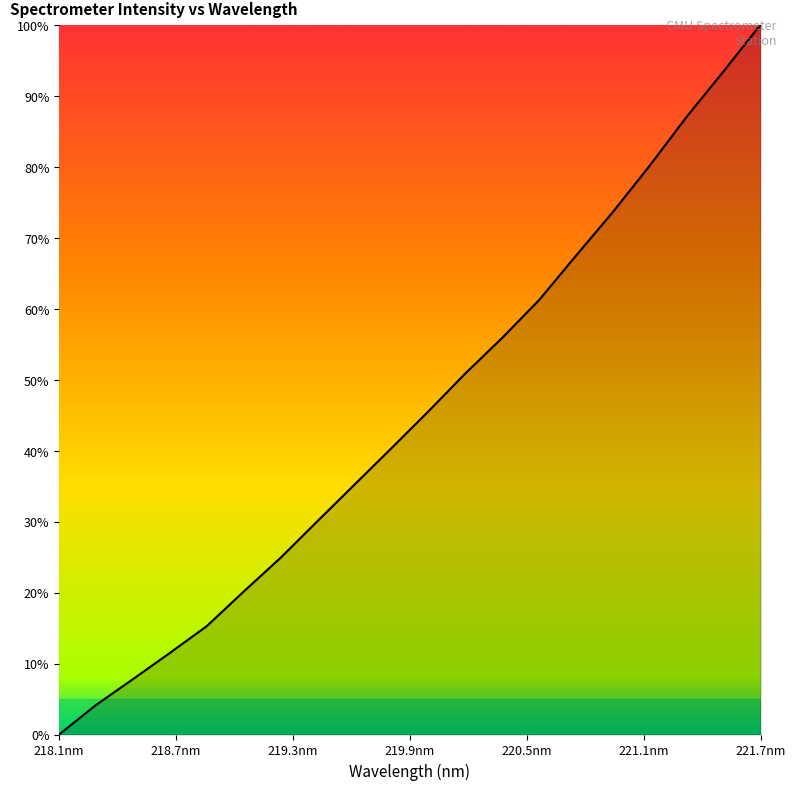

Reading left to right, transcribe all the data shown in this chart.

0.0	4.2	7.8	11.5	15.3	20.2	24.9	30.1	35.2	40.3	45.5	50.9	55.9	61.2	67.5	73.6	80.2	87.0	93.4	100.0